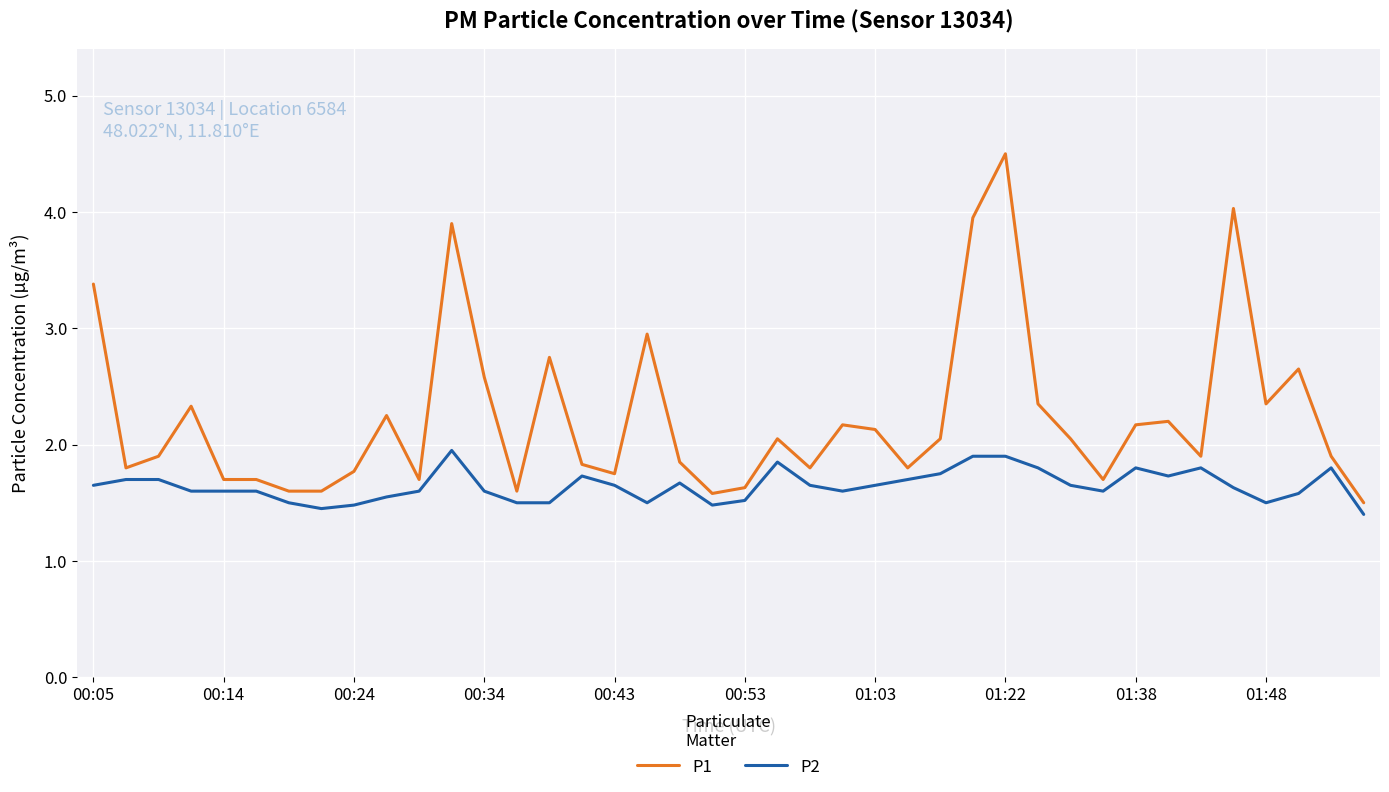

At how many categories does at least one series exceed 2?

20